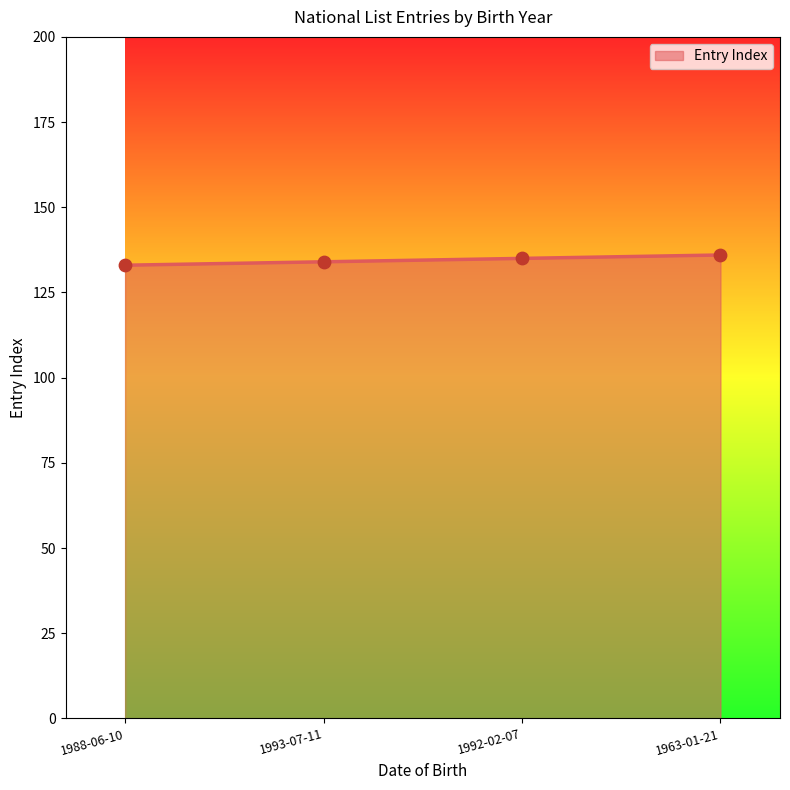

What is the change in value from 1993-07-11 to 1992-02-07?

+1